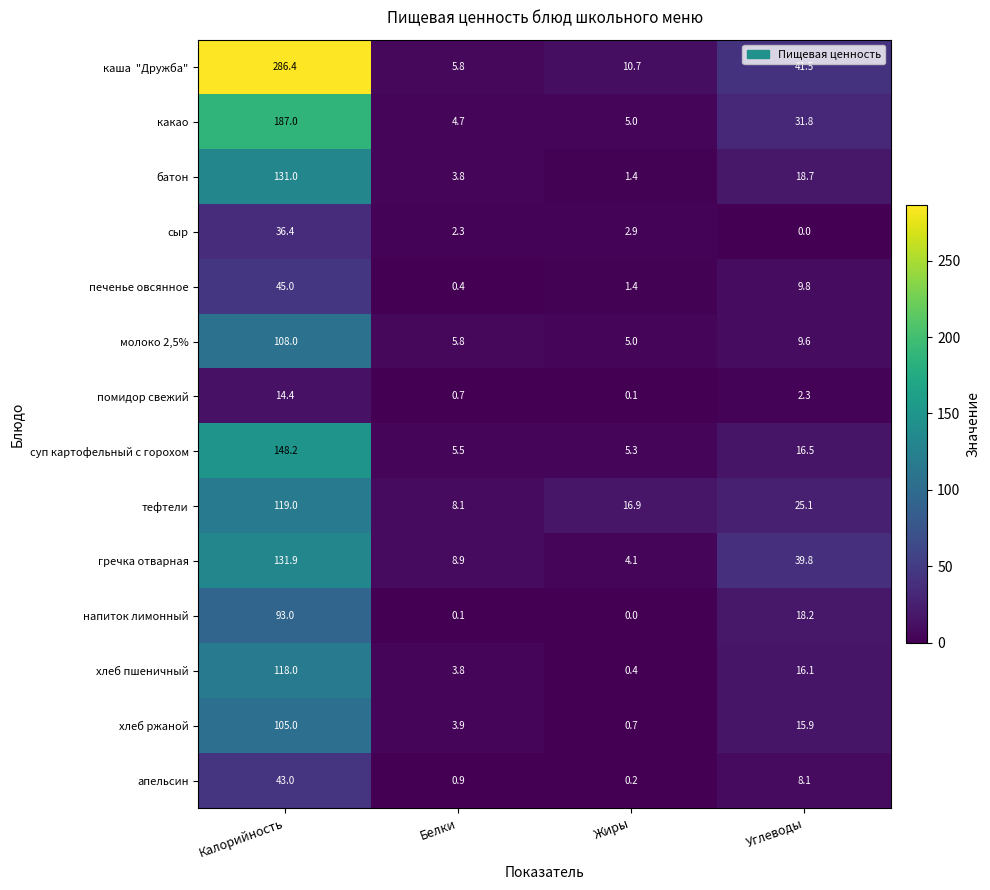

What is the sum of the напиток лимонный values at Белки and Калорийность?

93.1